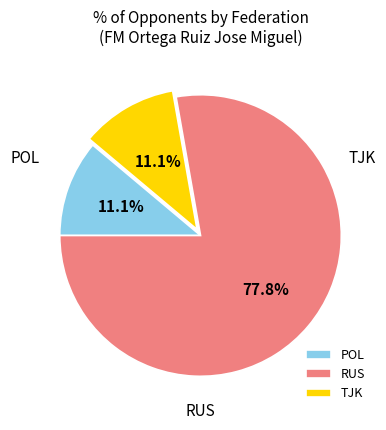

Which slice is the smallest?

POL